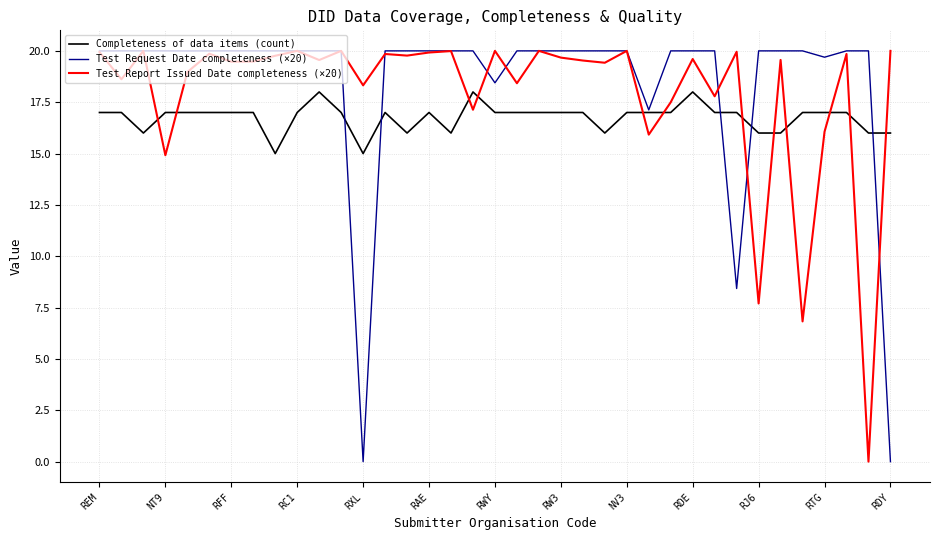

How many series are shown in this chart?

3